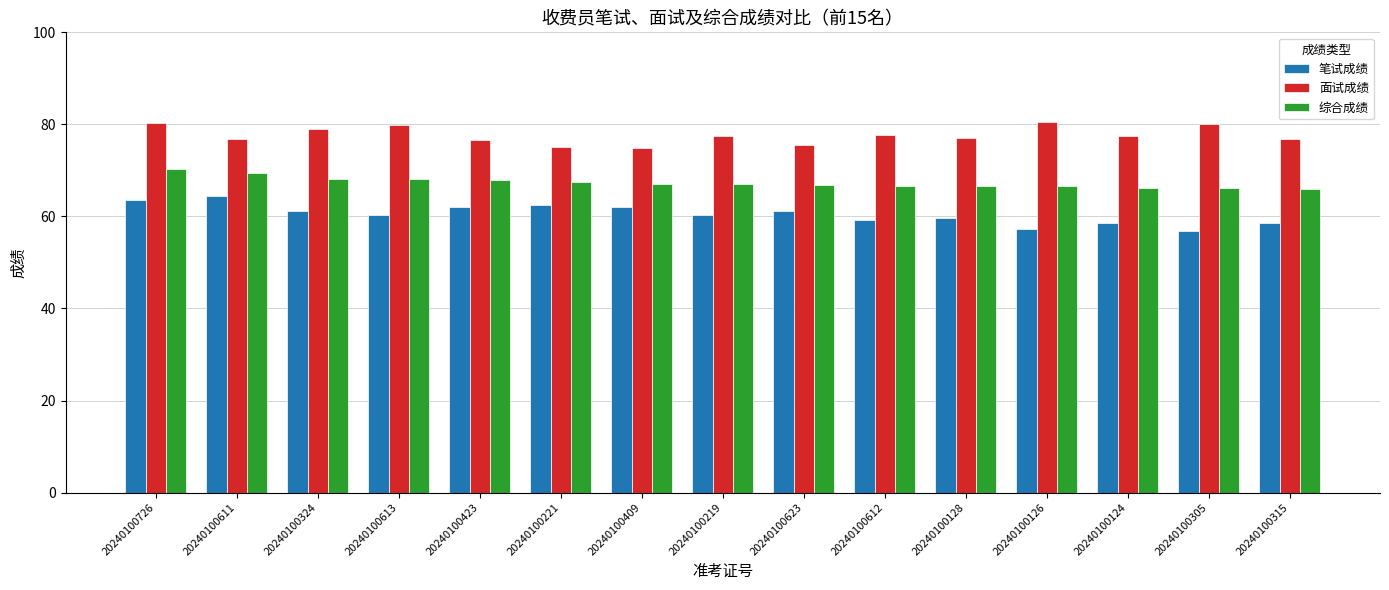

What is the total value across all series at 20240100305?

203.3